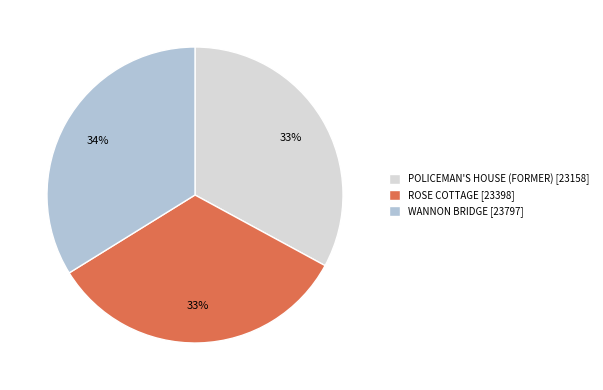

Is the sum of POLICEMAN'S HOUSE (FORMER) and ROSE COTTAGE greater than half?

Yes